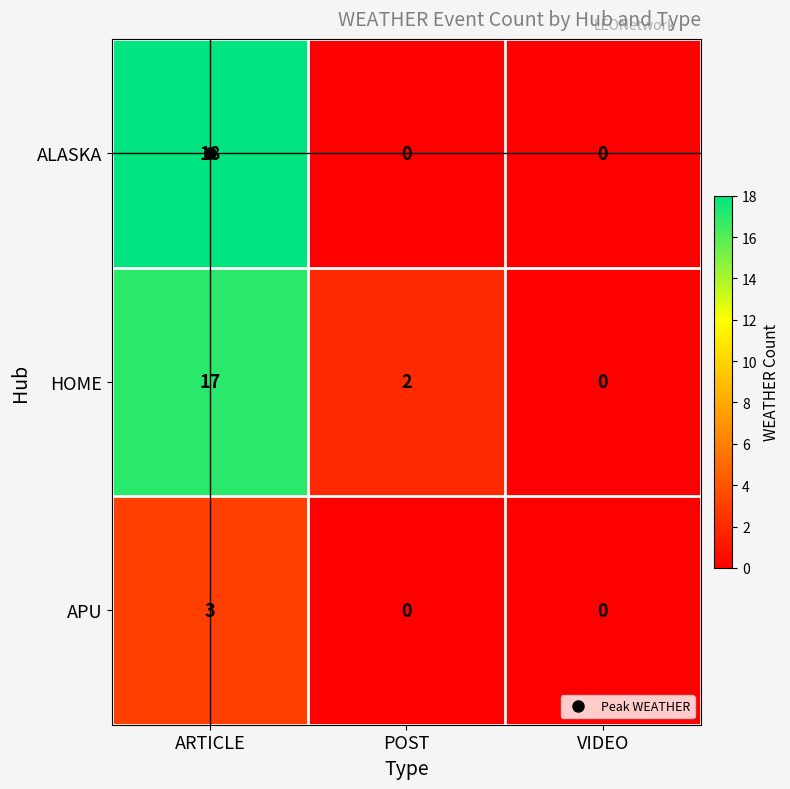

Which label corresponds to the largest value in the chart?

ARTICLE